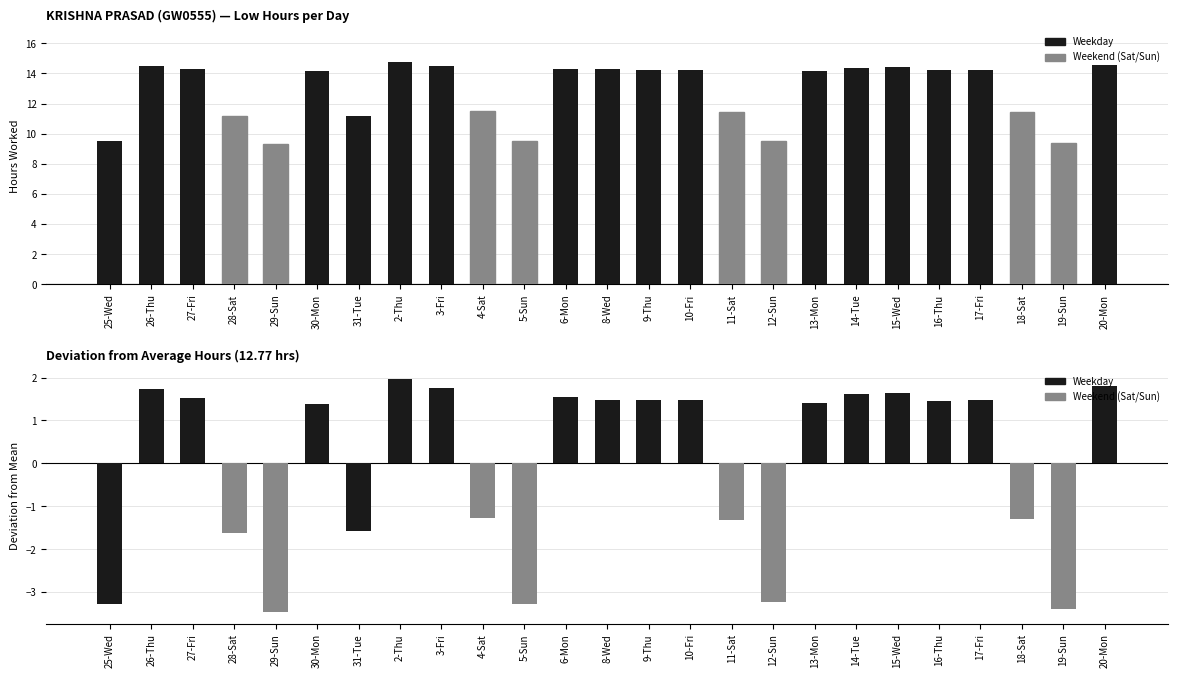

True or false: Low (Hours) has a value of 23.0 at 6-Mon.

False